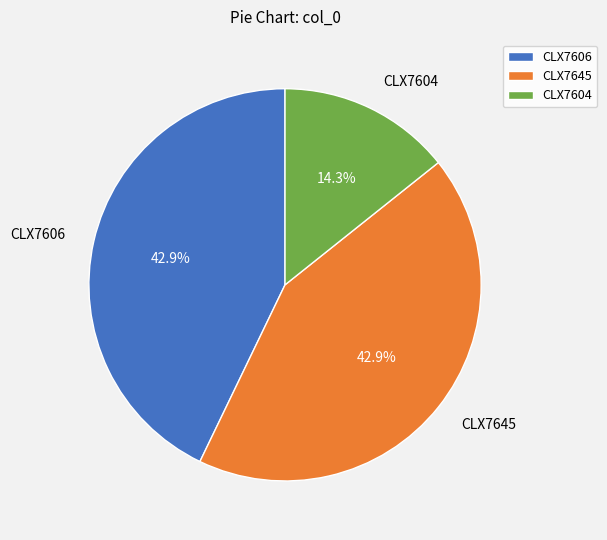

To the nearest percent, what is the average slice percentage?

33%